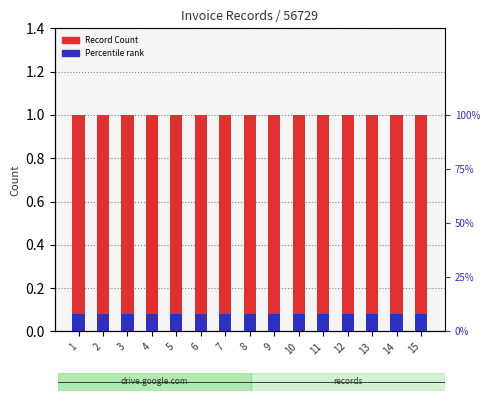

At which label is Record Count closest to 1?

1